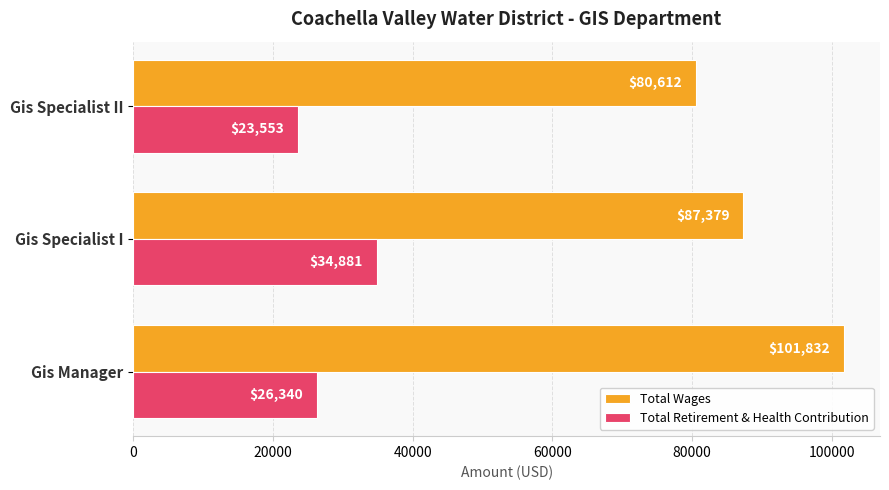

Which series has the largest range (max minus min)?

Total Wages